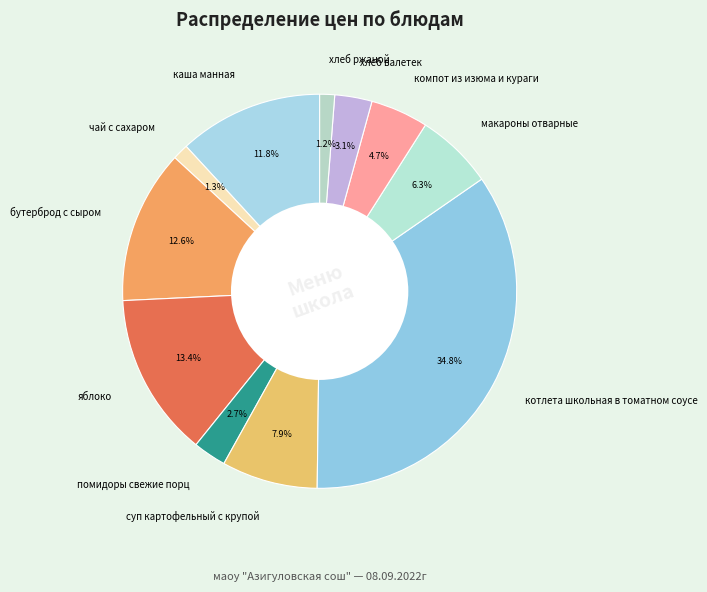

To the nearest percent, what percentage of the pie is макароны отварные?

6%